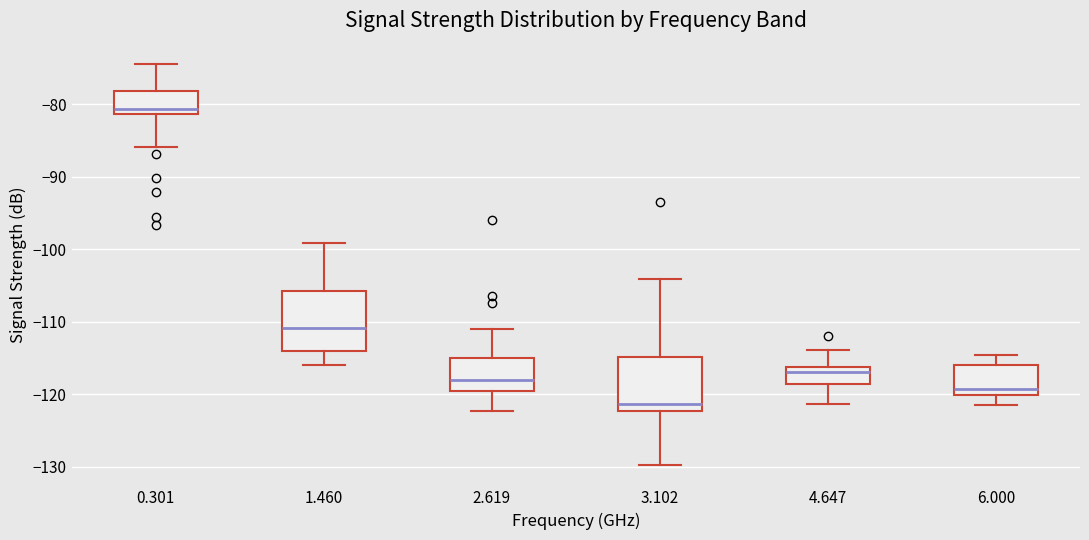

Reading left to right, transcribe this box plot: for each box, give where its median line is, the range the box spans, and where its two whiskers end, as read against the y-axis. The values are not printed on the chart, so give them approximately, as read against the axis.

0.301: median -81 (just above the box's lower edge), box -81 to -78, whiskers -86 to -74
1.460: median -111, box -114 to -106, whiskers -116 to -99
2.619: median -118, box -120 to -115, whiskers -122 to -111
3.102: median -121, box -122 to -115, whiskers -130 to -104
4.647: median -117, box -119 to -116, whiskers -121 to -114
6.000: median -119, box -120 to -116, whiskers -121 to -115